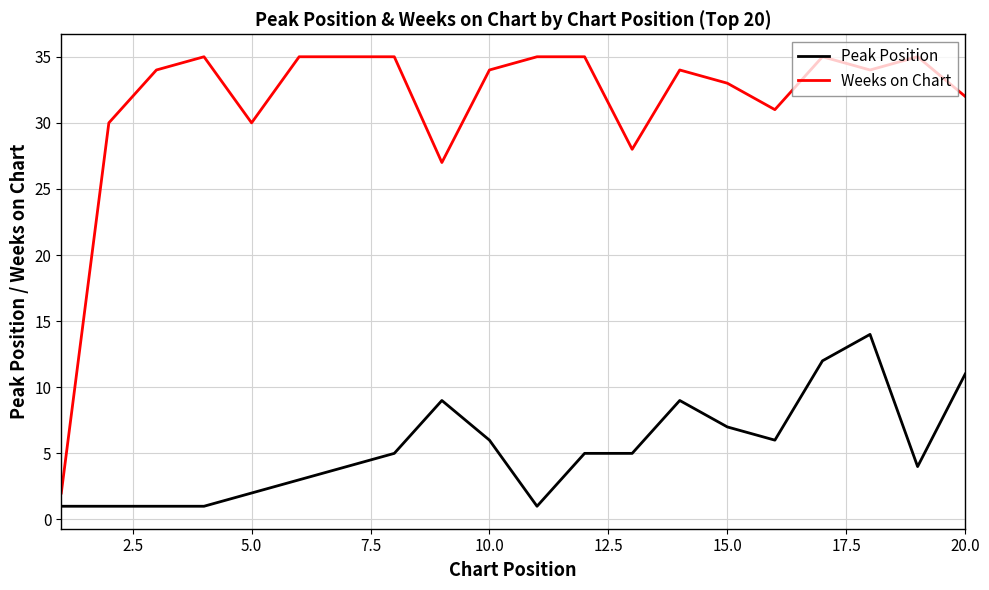

Which series has the largest total across all categories?

Weeks on Chart